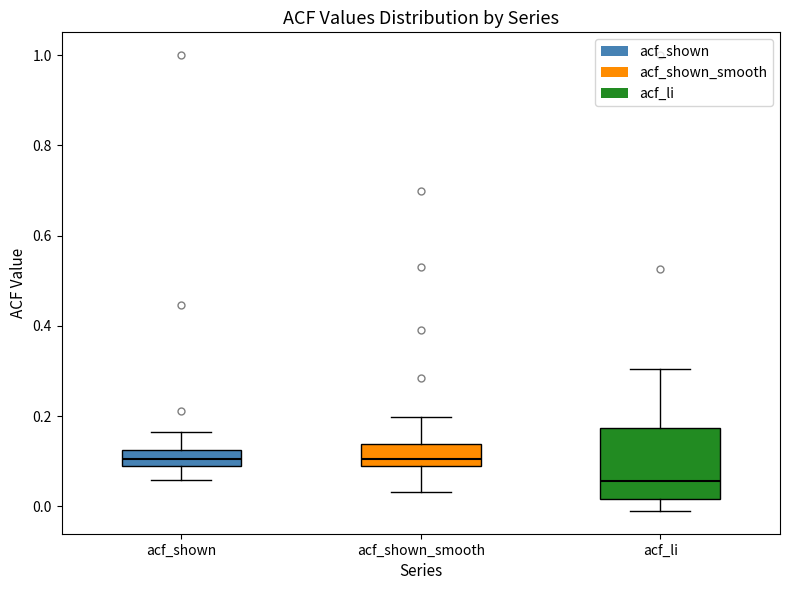

Where is the lower edge of the box for acf_shown_smooth on the y-axis? The values are not printed on the chart, so give them approximately, as read against the axis.

0.08